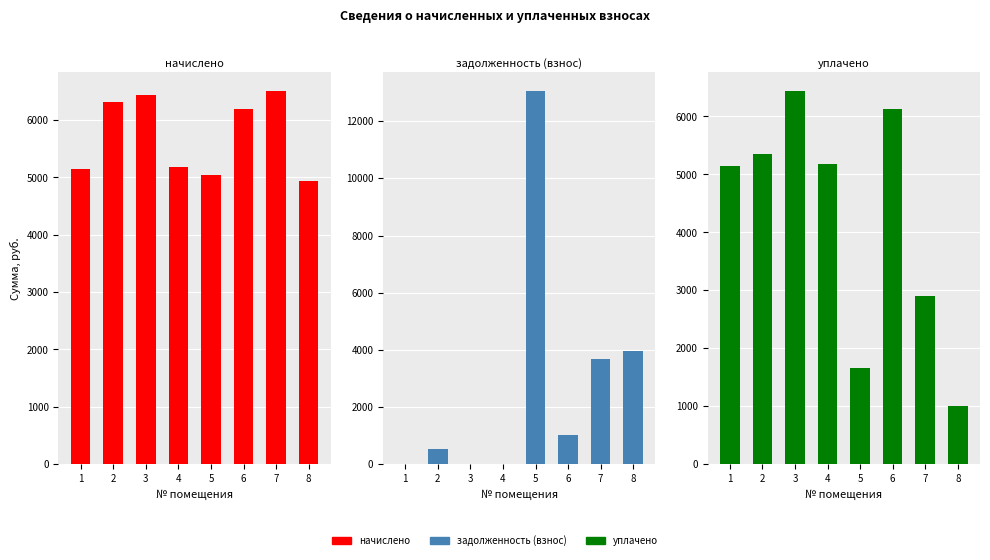

At which category is the sum across all series the highest?

5